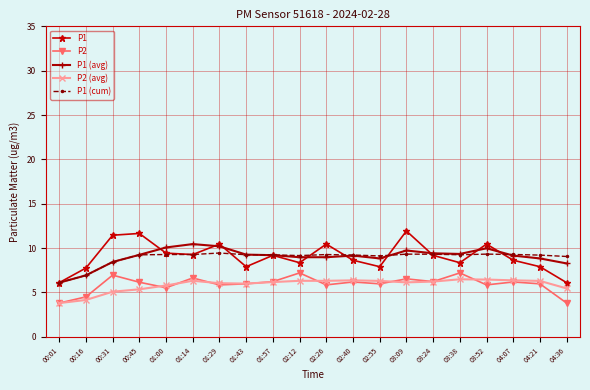

What is the label of the 19th point from the left?

04:21